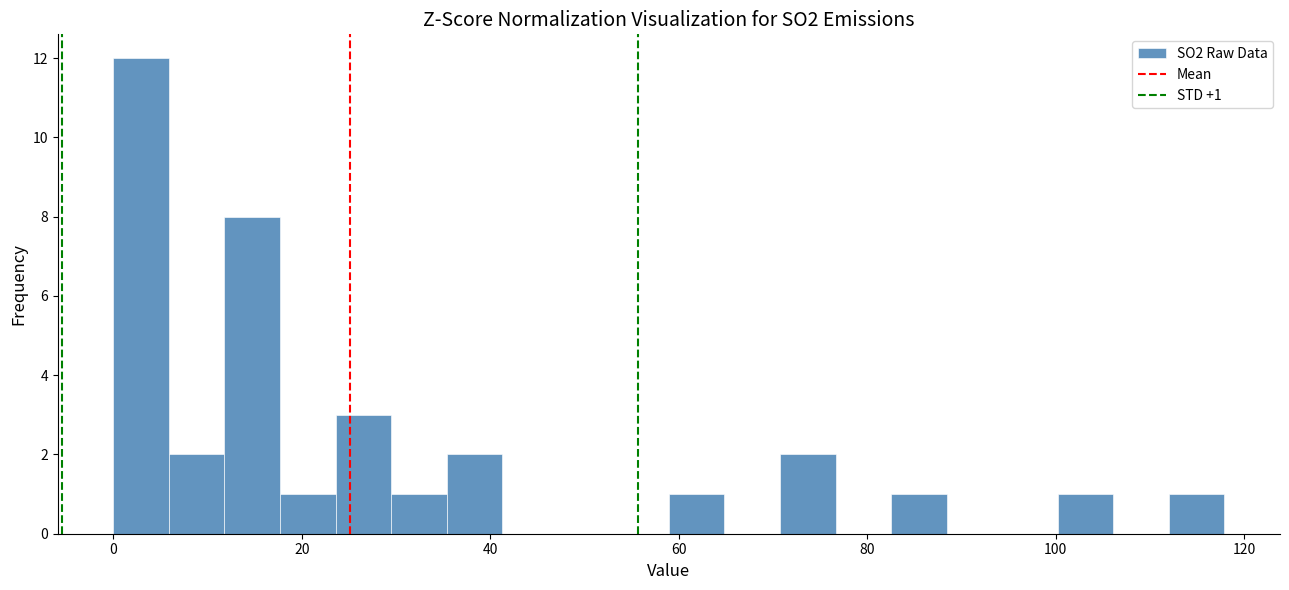

Read against the x-axis, roughly where is the centre of the tallest bar?

2